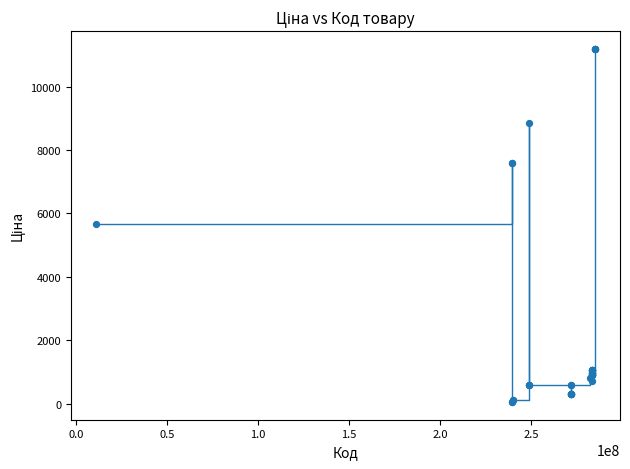

What is the maximum value shown in the chart?

11188.2